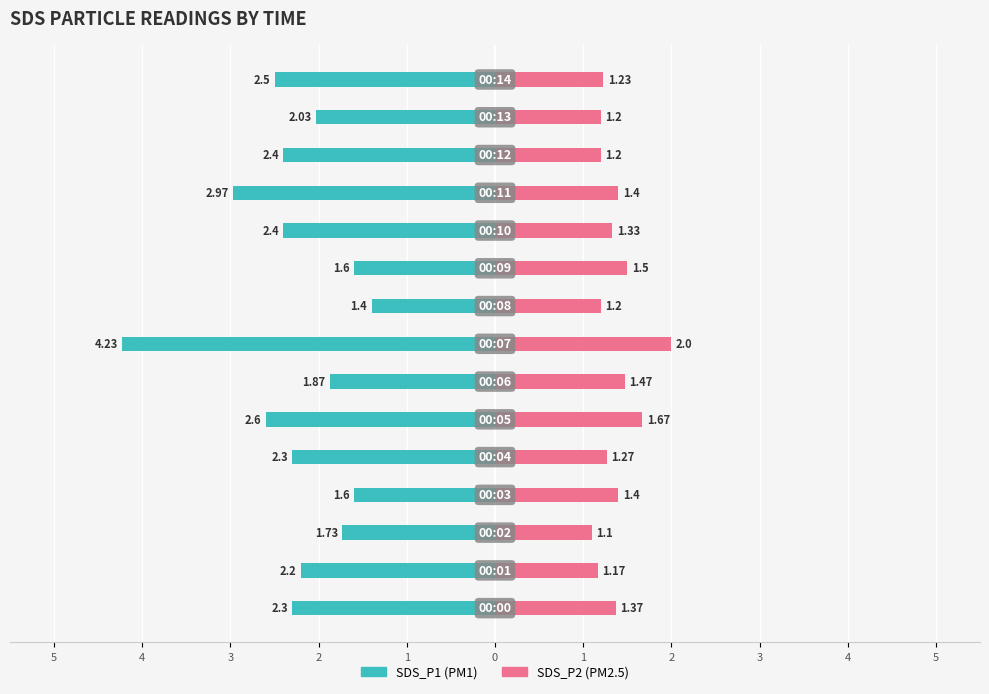

The value of SDS_P2 at 12 is 1.8. True or false?

False